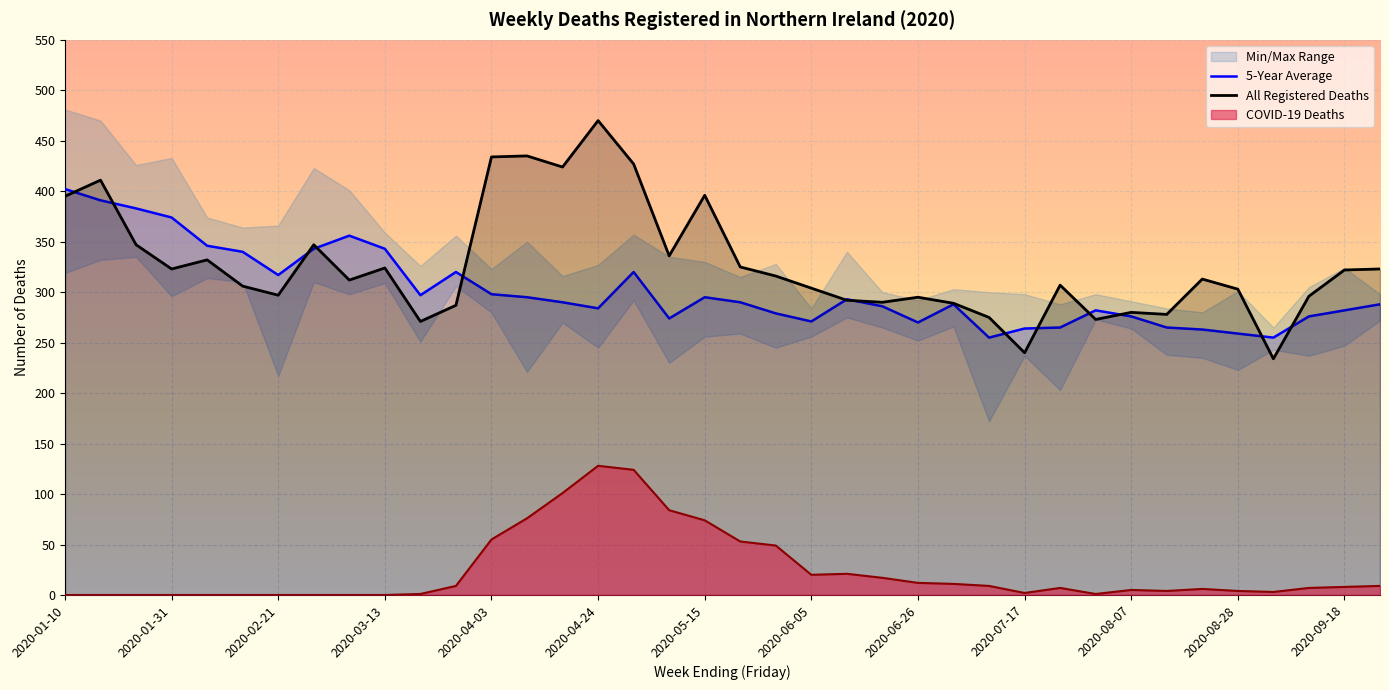

The value of COVID-19 Deaths at 2020-03-13 is 74.6. True or false?

False